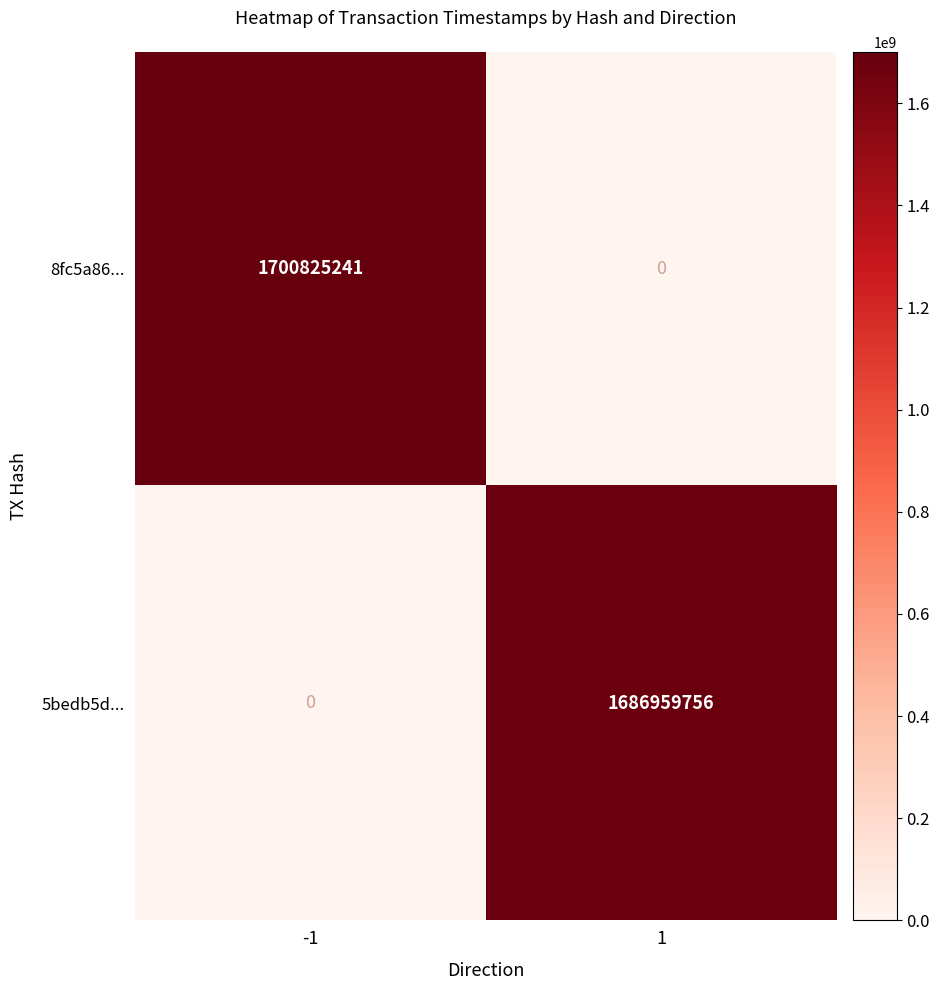

List the series in order of their peak value, highest first.

8fc5a86..., 5bedb5d...